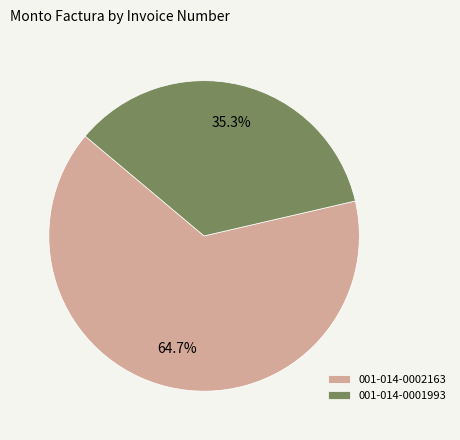

What is the ratio of the value at 001-014-0001993 to the value at 001-014-0002163?

0.5